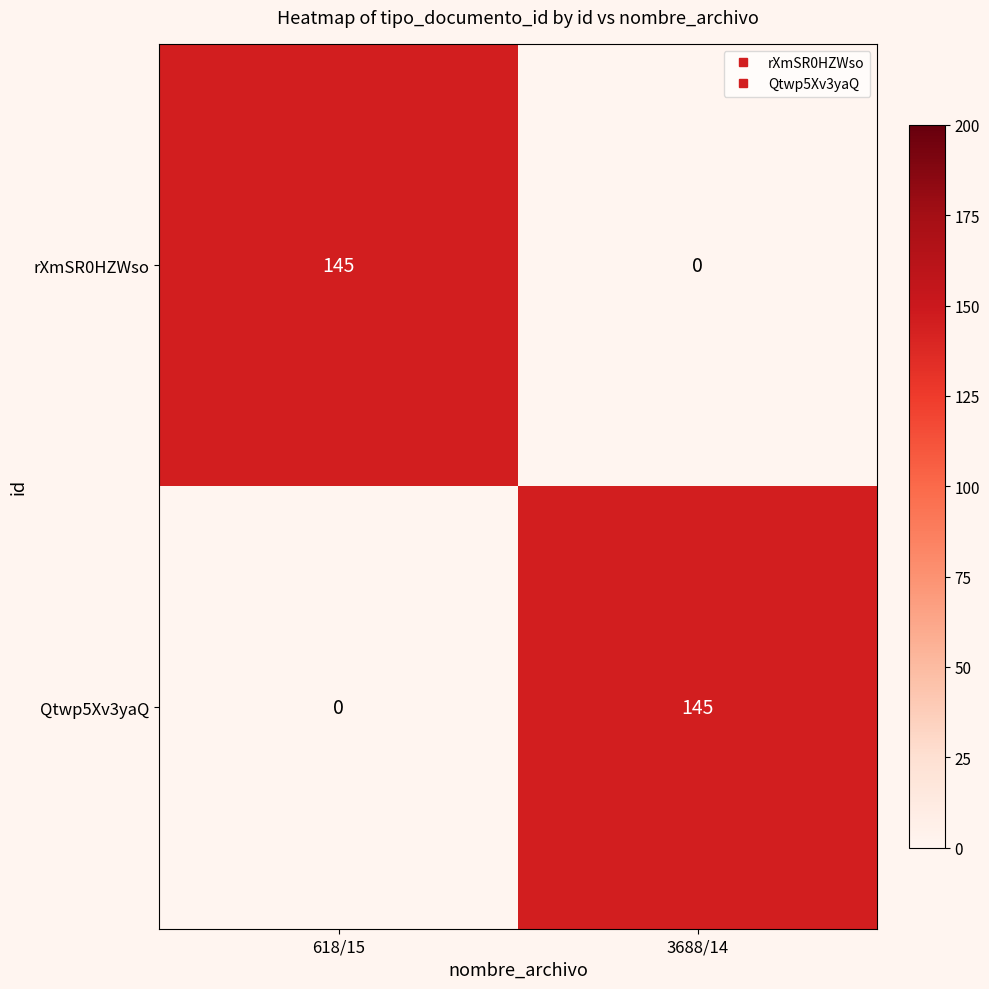

What is the total value across all series at 3688/14?

145